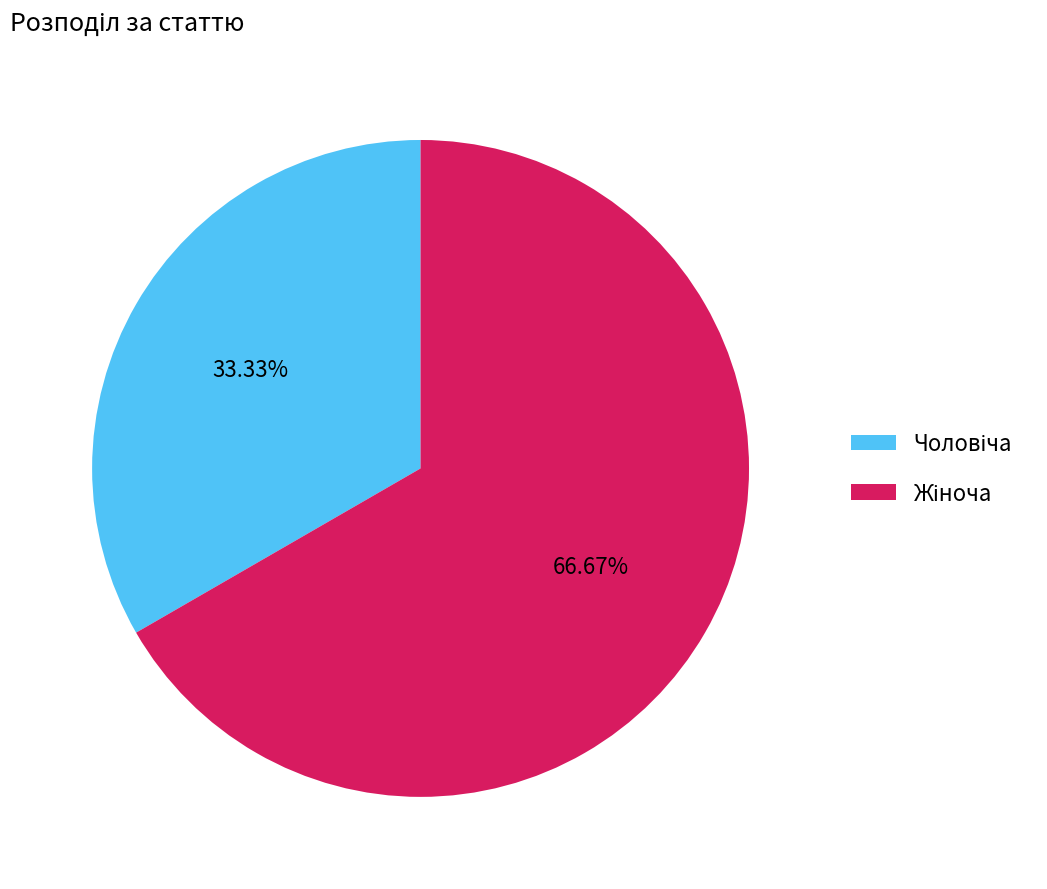

What percentage is the Чоловіча slice, to the nearest percent?

33%